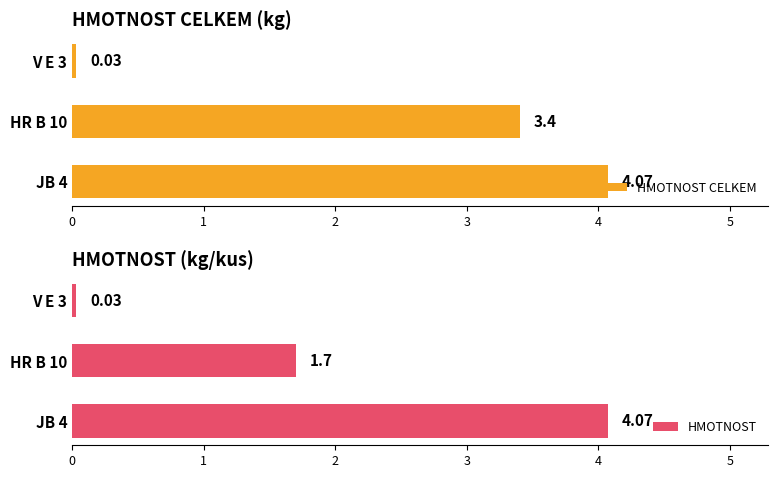

Reading left to right, extract all data points from this chart.

HMOTNOST CELKEM: 4.1	3.4	0.0
HMOTNOST: 4.1	1.7	0.0